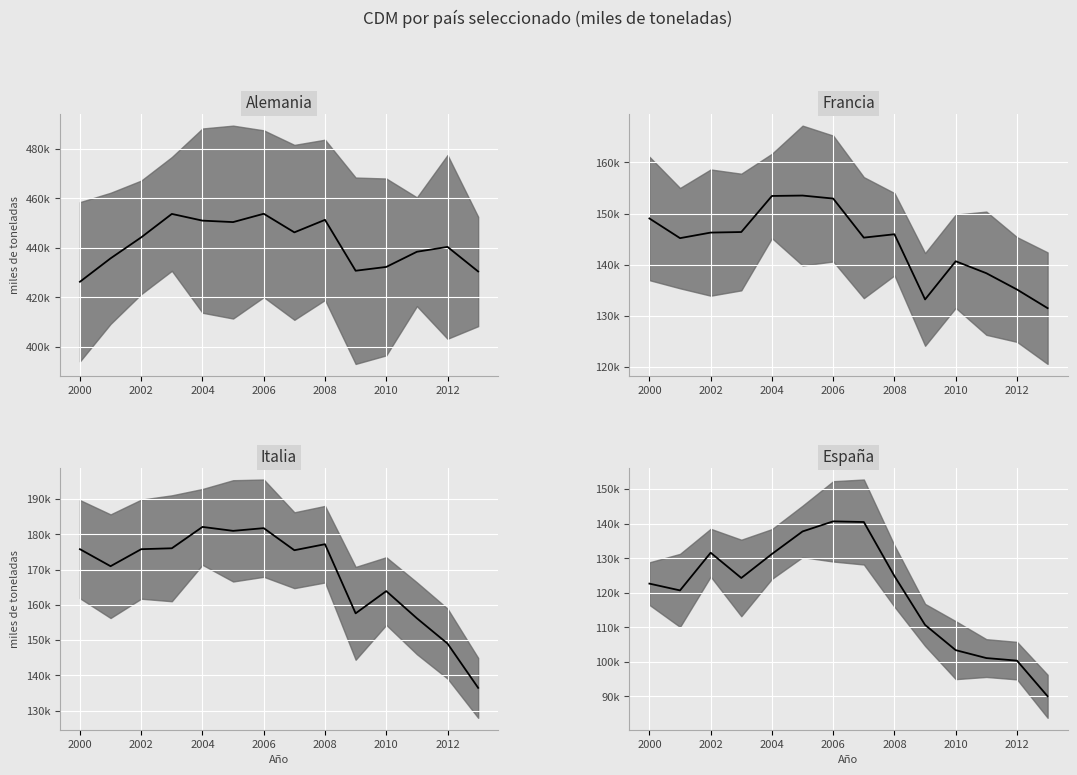

Where is Italia median nearest to the value 159300?

9